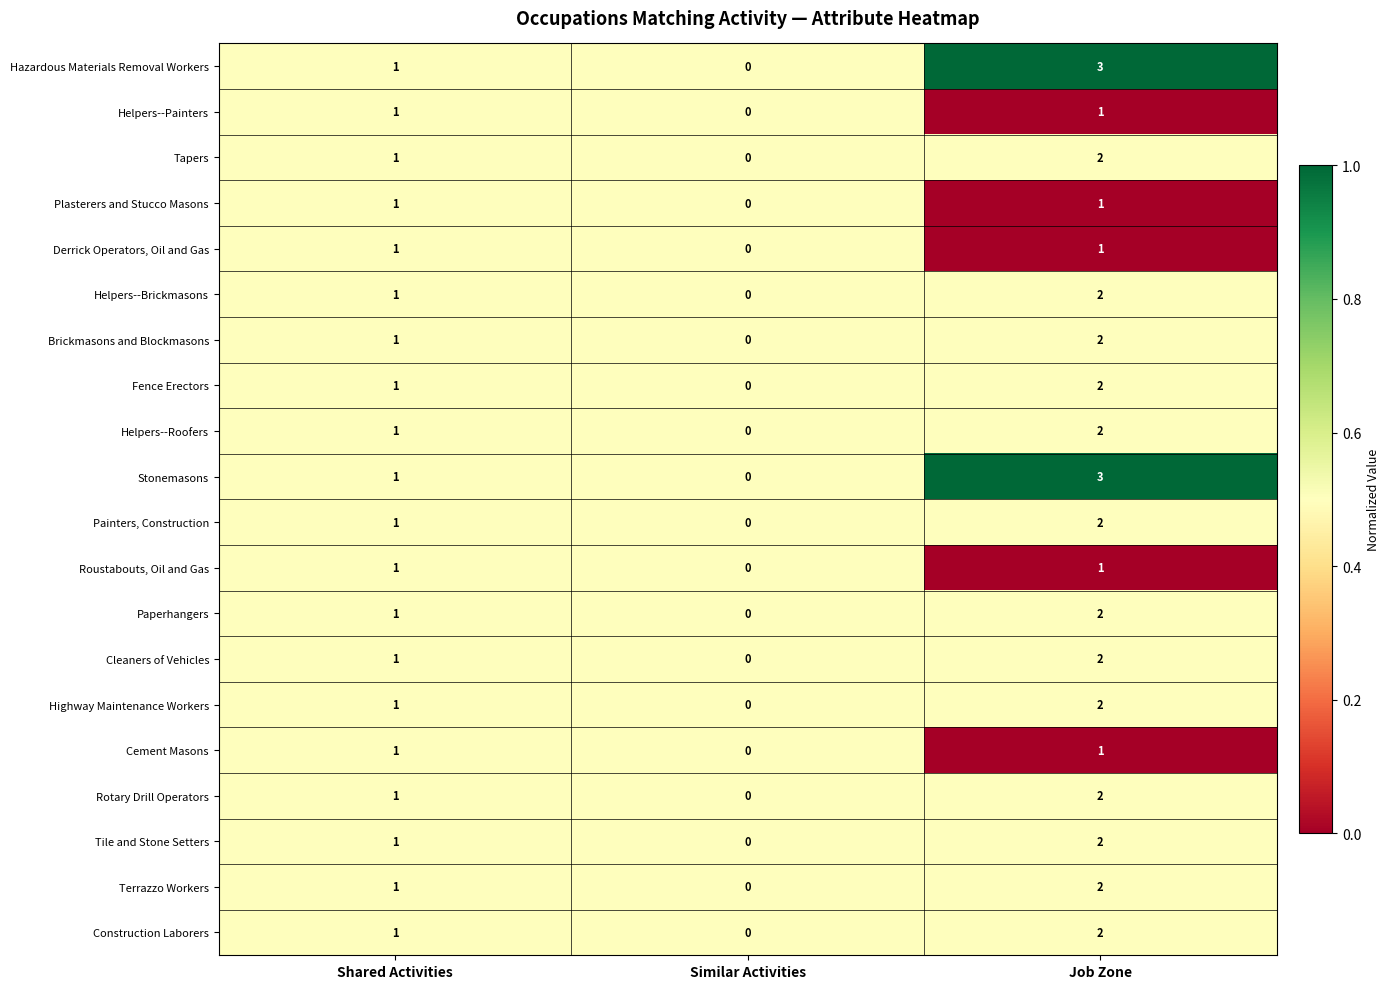

Where is Rotary Drill Operators nearest to the value 1?

Shared Activities